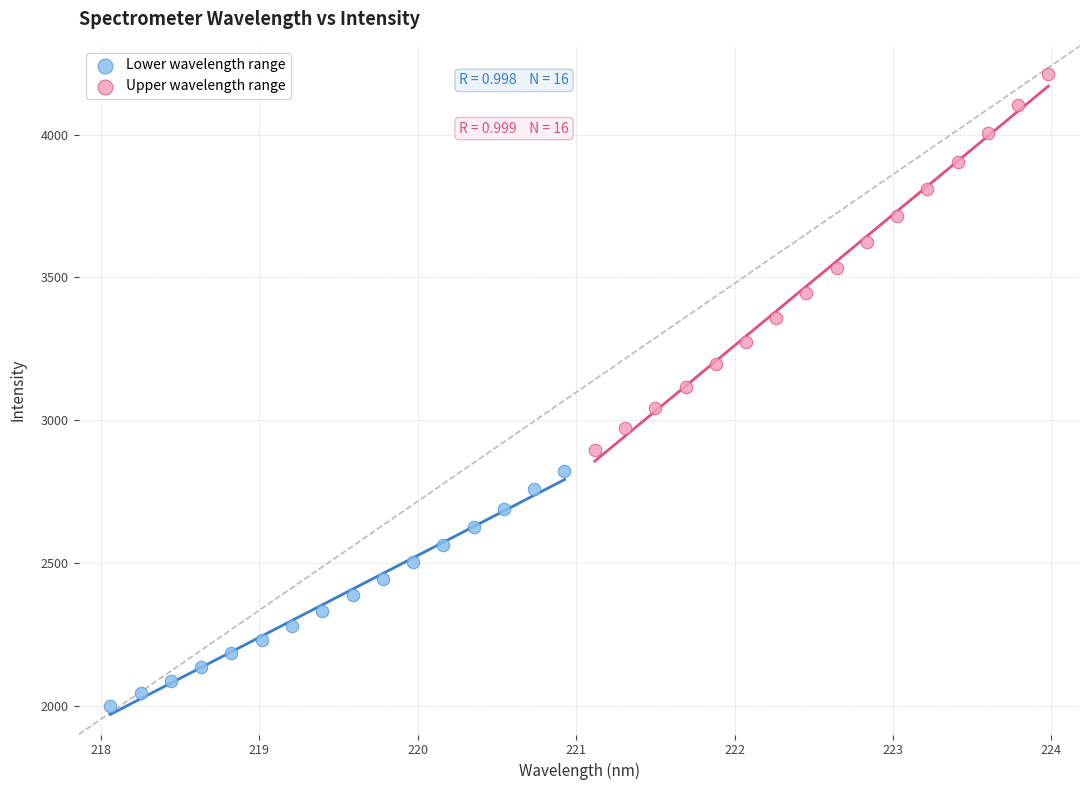

What are all the series names shown in the legend?

Lower wavelength range, Upper wavelength range